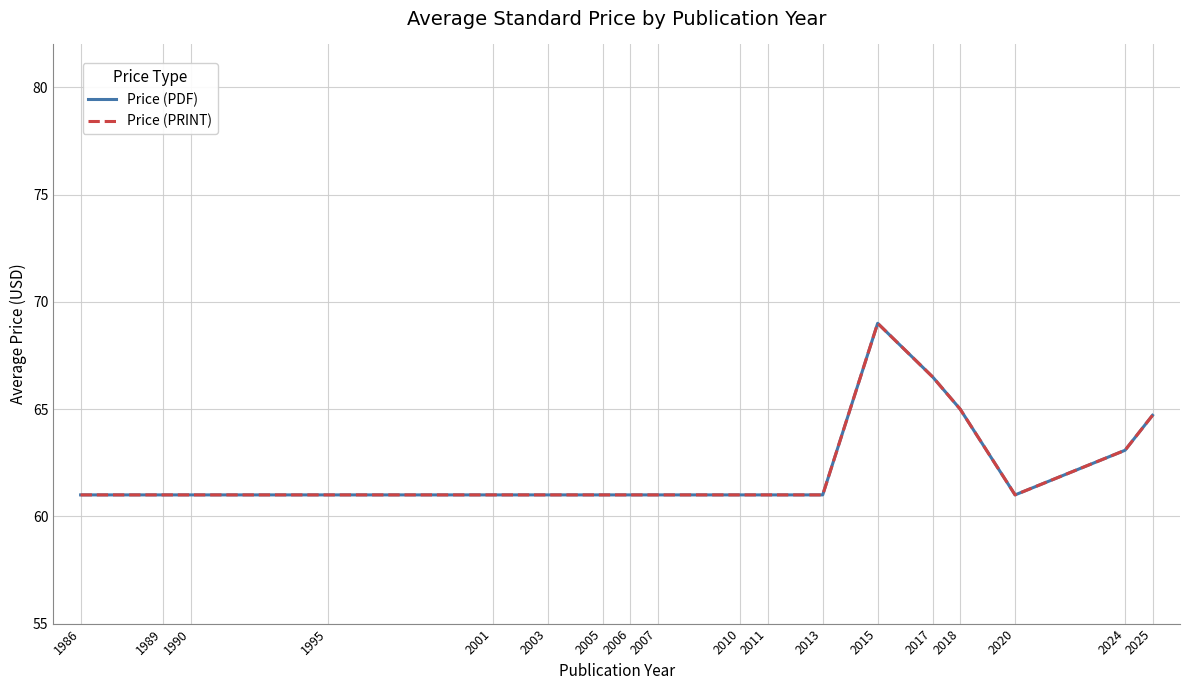

List the series in order of their peak value, lowest first.

Price (PDF), Price (PRINT)